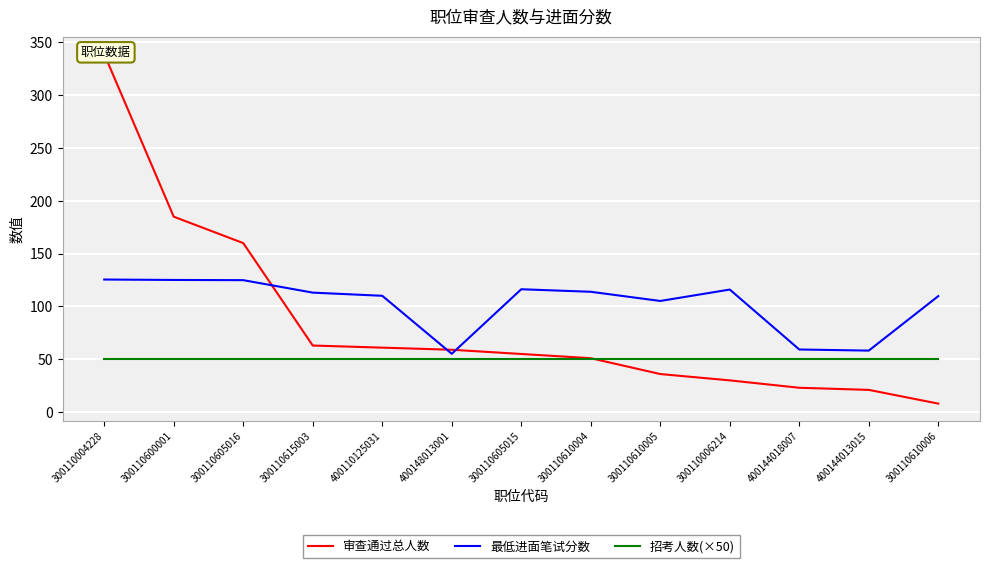

The value of 招考人数(×50) at 400110125031 is 33.1. True or false?

False